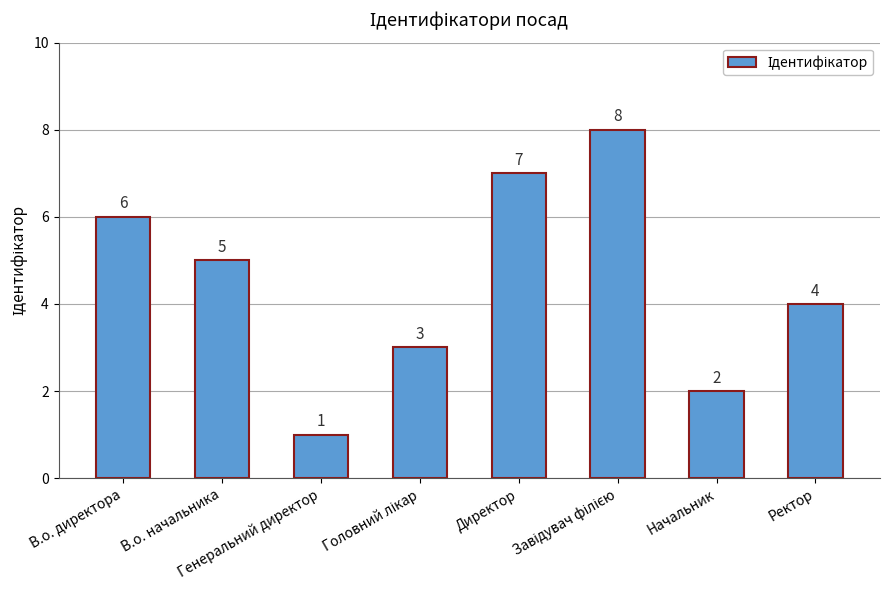

What is the difference between the maximum and minimum values?

7